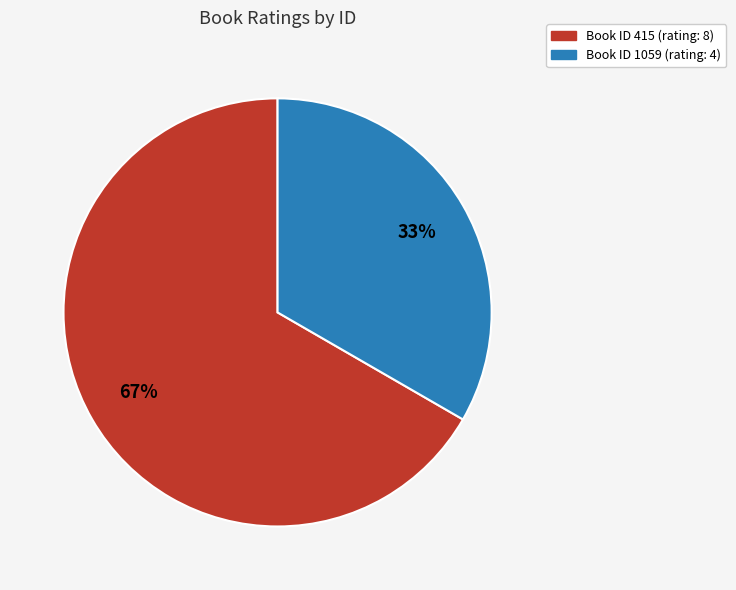

Is there any slice that represents more than half of the pie?

Yes